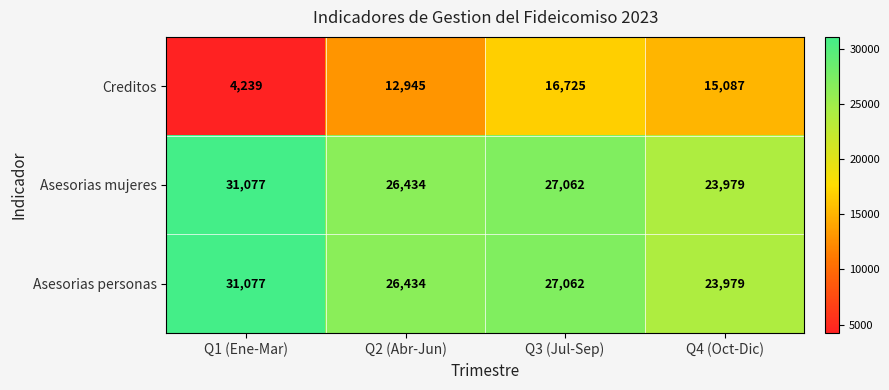

At which category is the sum across all series the highest?

Q3 (Jul-Sep)